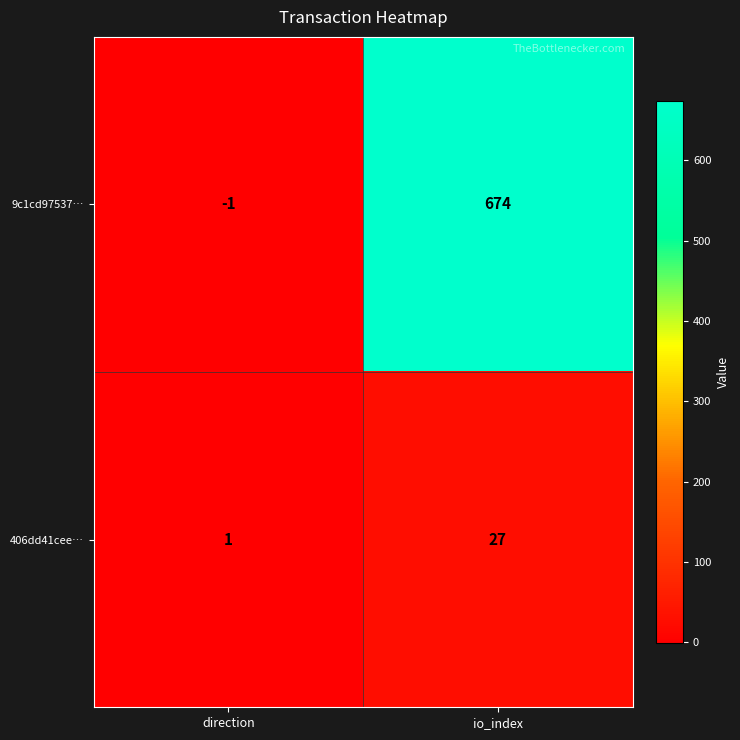

At how many categories does at least one series exceed 197?

1